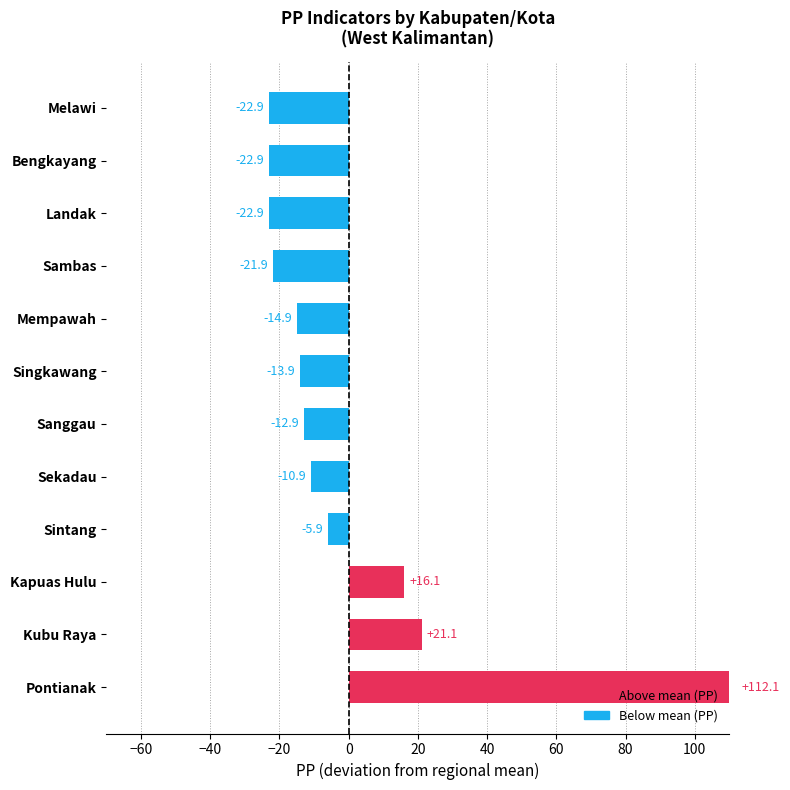

How many bars are there in total?

12